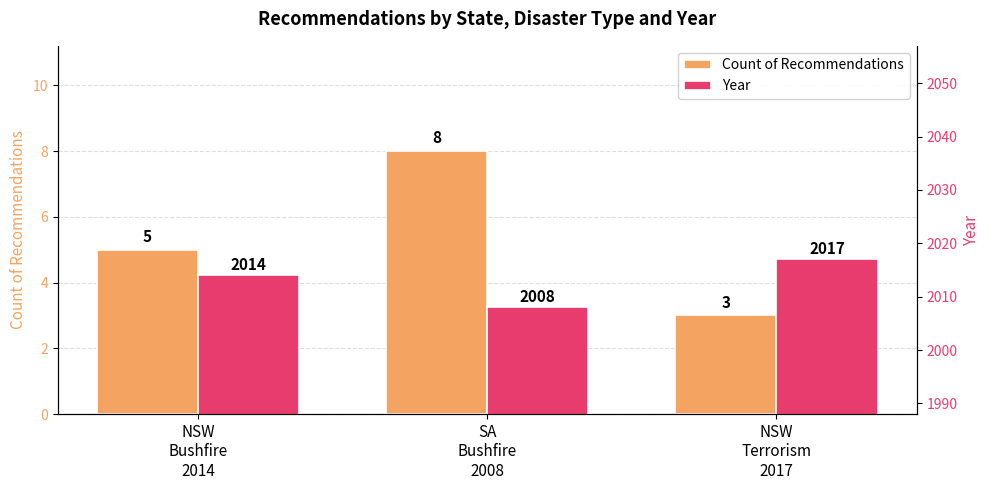

What is the difference between the highest and lowest values at SA
Bushfire
2008?

2000